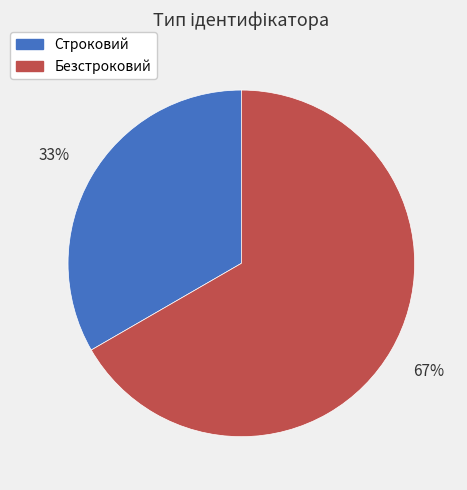

How many segments does this pie chart have?

2